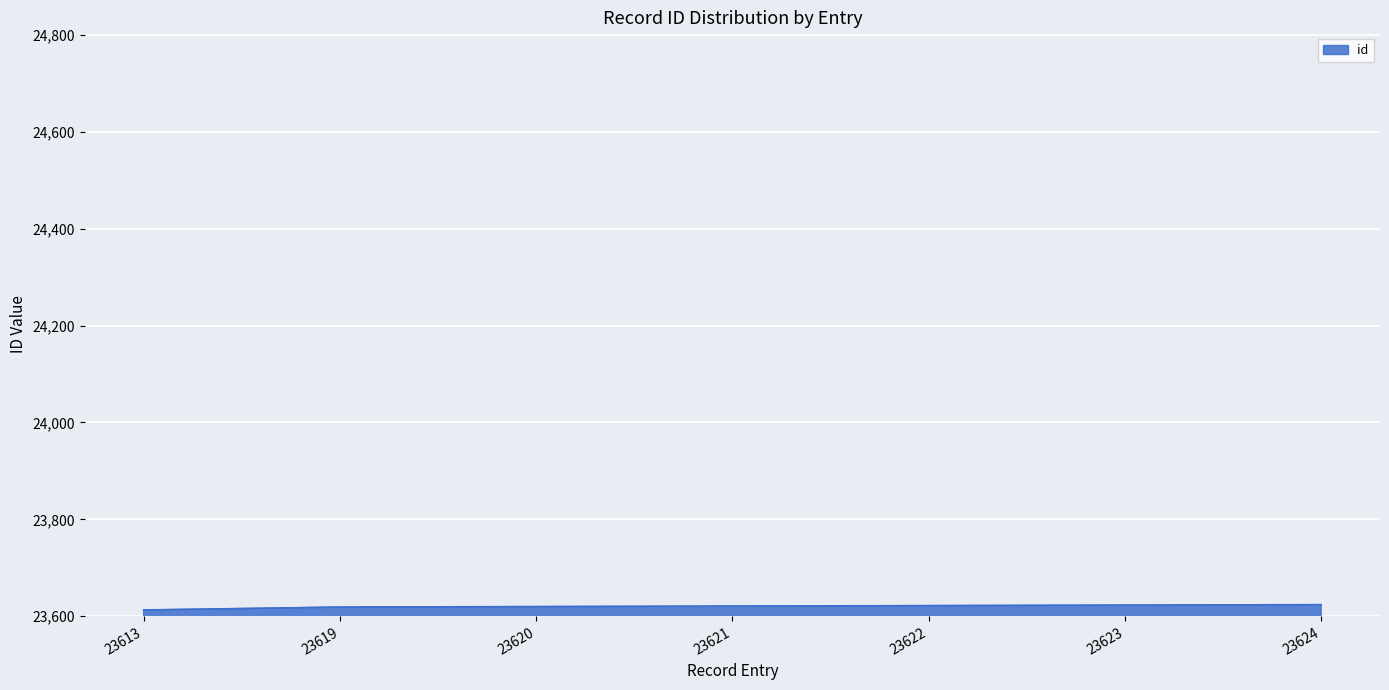

How many distinct data groups are displayed?

1